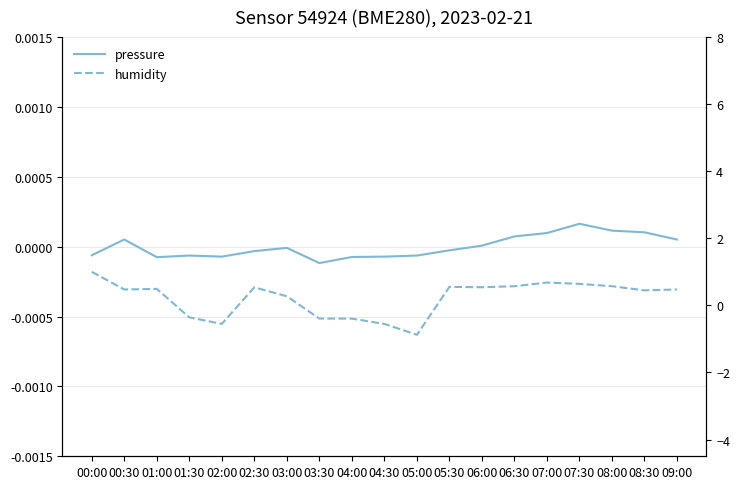

Which series changed the most between 01:30 and 06:00?

humidity